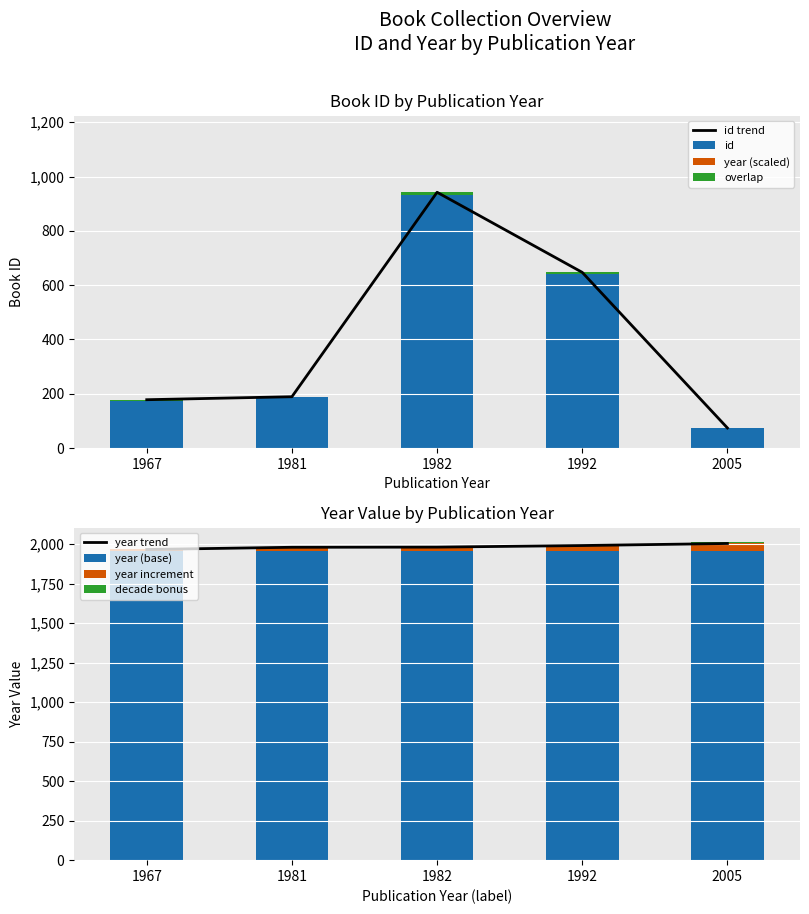

Rank the series by their average value, from highest to lowest.

year, id